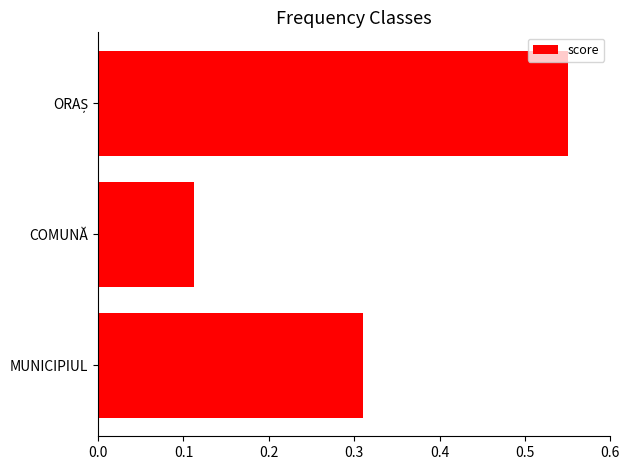

The value at MUNICIPIUL is 0.1. True or false?

False